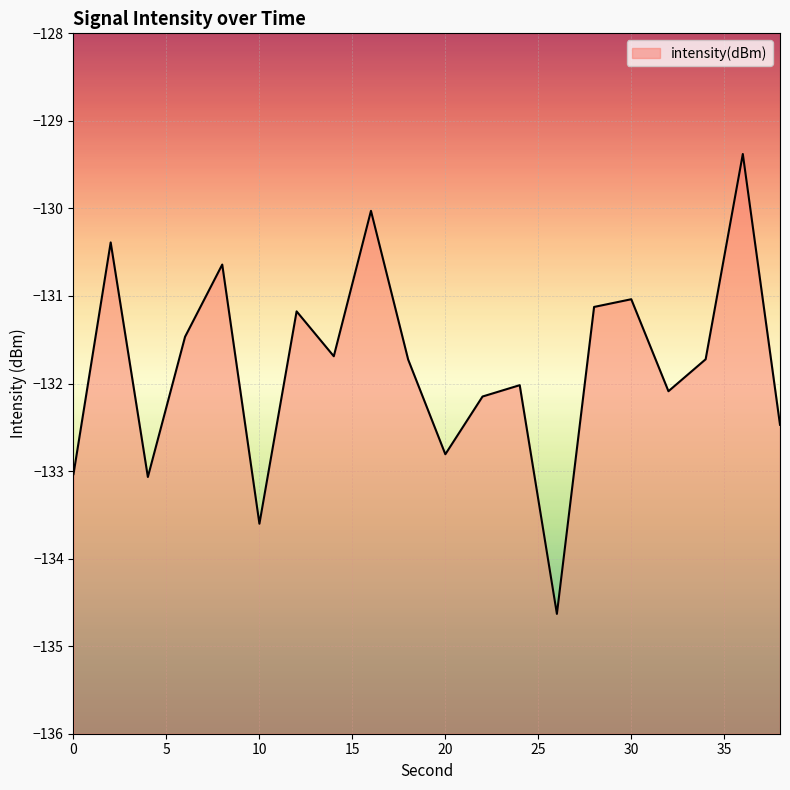

How many distinct data groups are displayed?

1